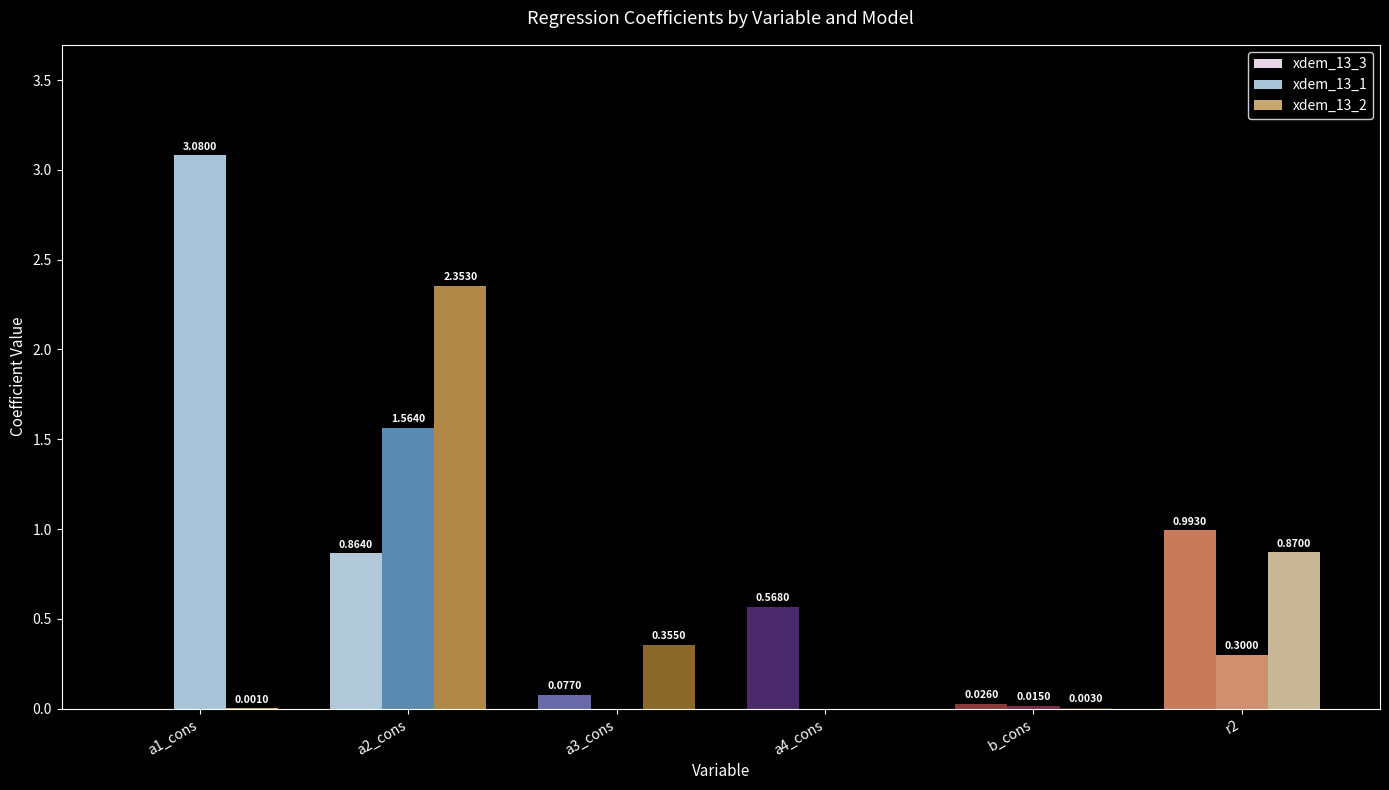

Which series changed the most between a1_cons and a3_cons?

xdem_13_1